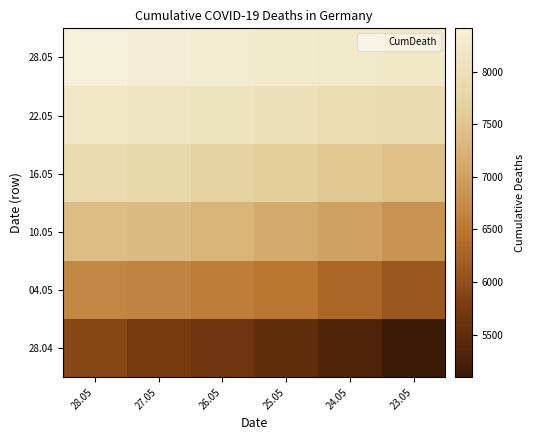

Count the number of categories in the chart.

6